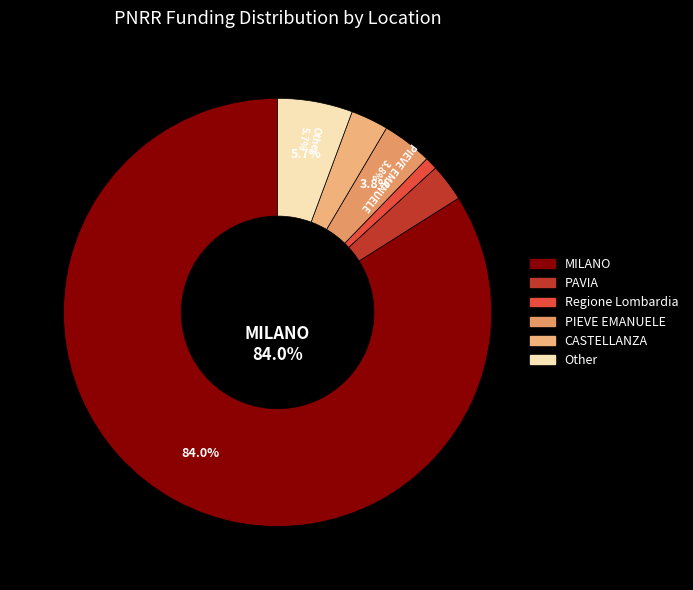

To the nearest percent, what portion does PIEVE EMANUELE represent?

4%